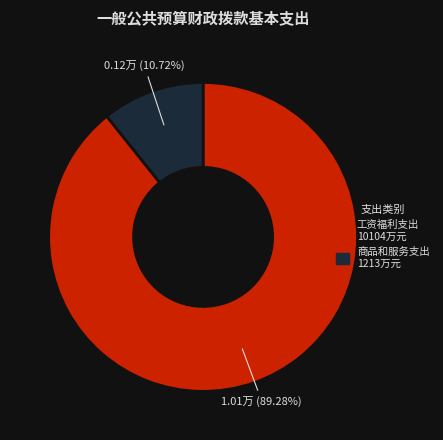

What percentage is the 工资福利支出 slice, to the nearest percent?

89%